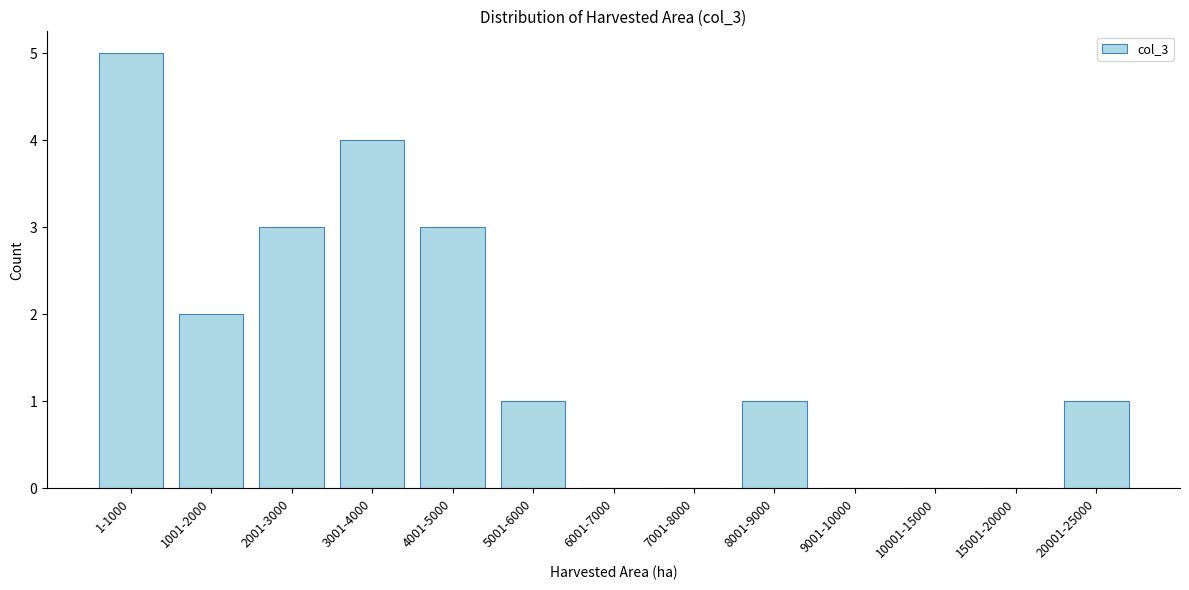

Reading left to right, extract all data points from this chart.

1-1000=5	1001-2000=2	2001-3000=3	3001-4000=4	4001-5000=3	5001-6000=1	6001-7000=0	7001-8000=0	8001-9000=1	9001-10000=0	10001-15000=0	15001-20000=0	20001-25000=1